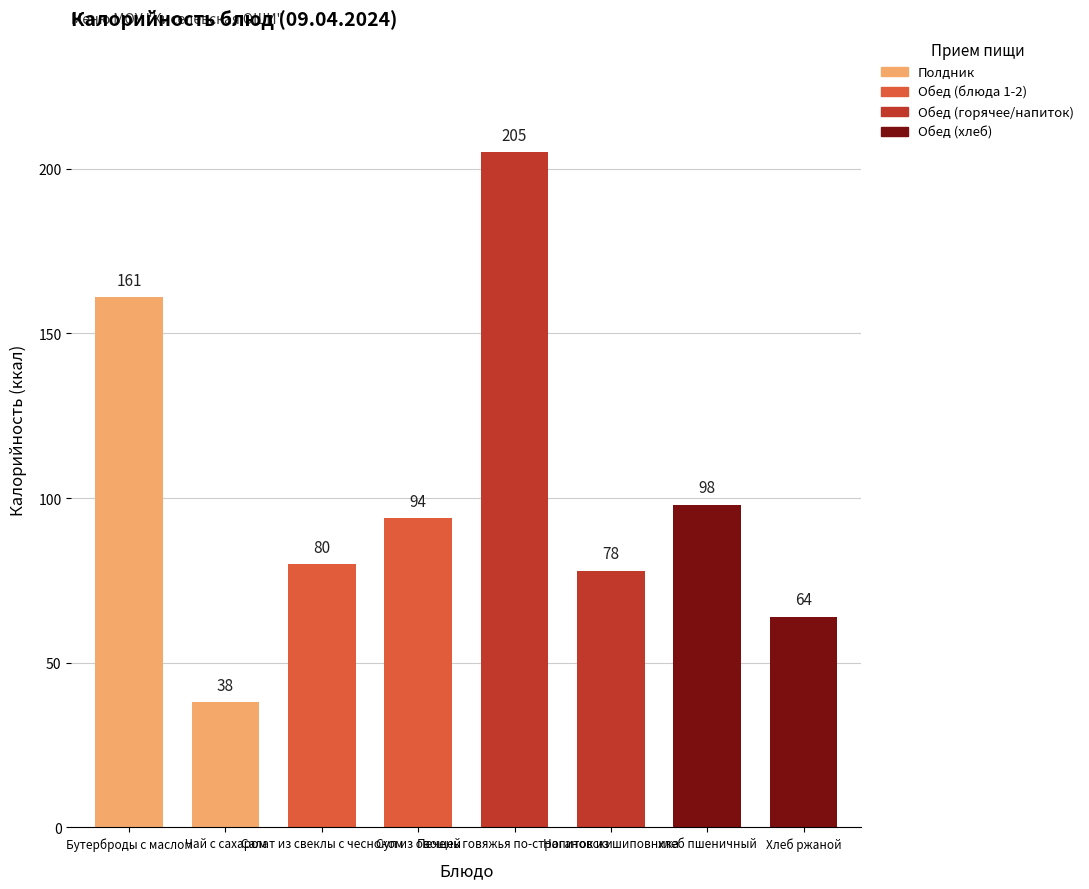

What is the change in value from Бутерброды с маслом to хлеб пшеничный?

-63